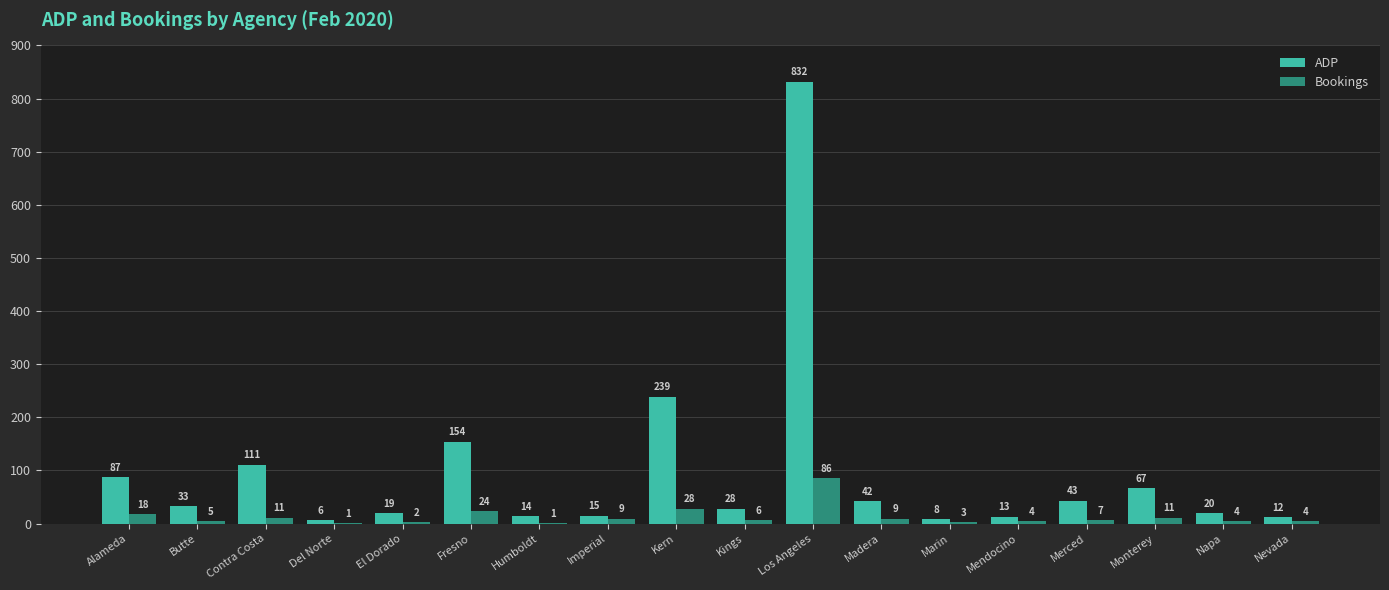

What is the sum of all ADP values?

1743